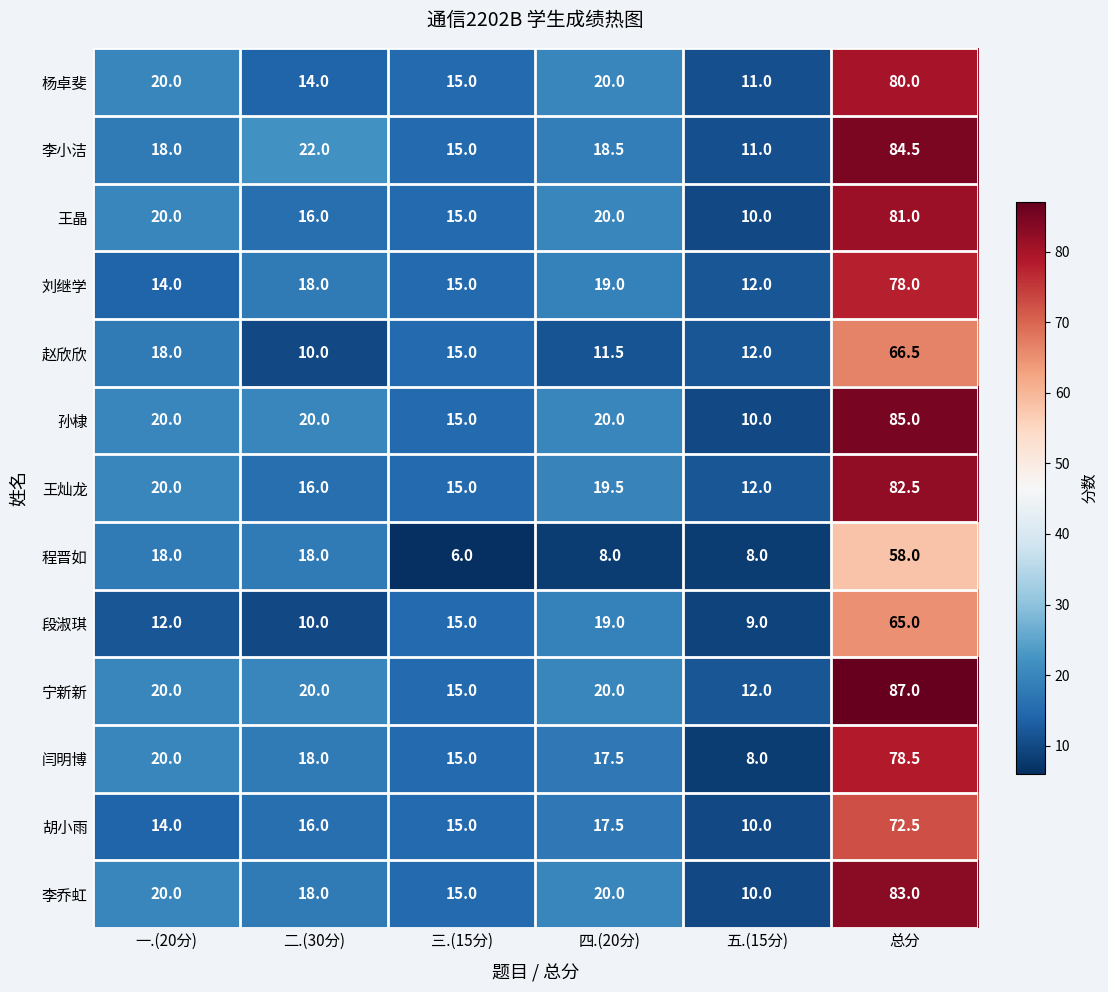

What is the difference between the second highest and second lowest values in the 刘继学 series?

5.0